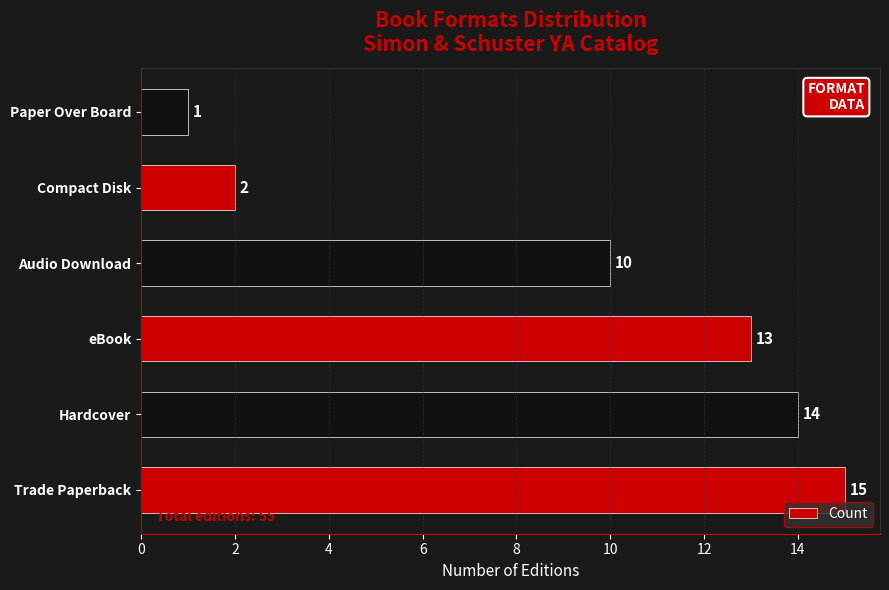

What is the average value?

9